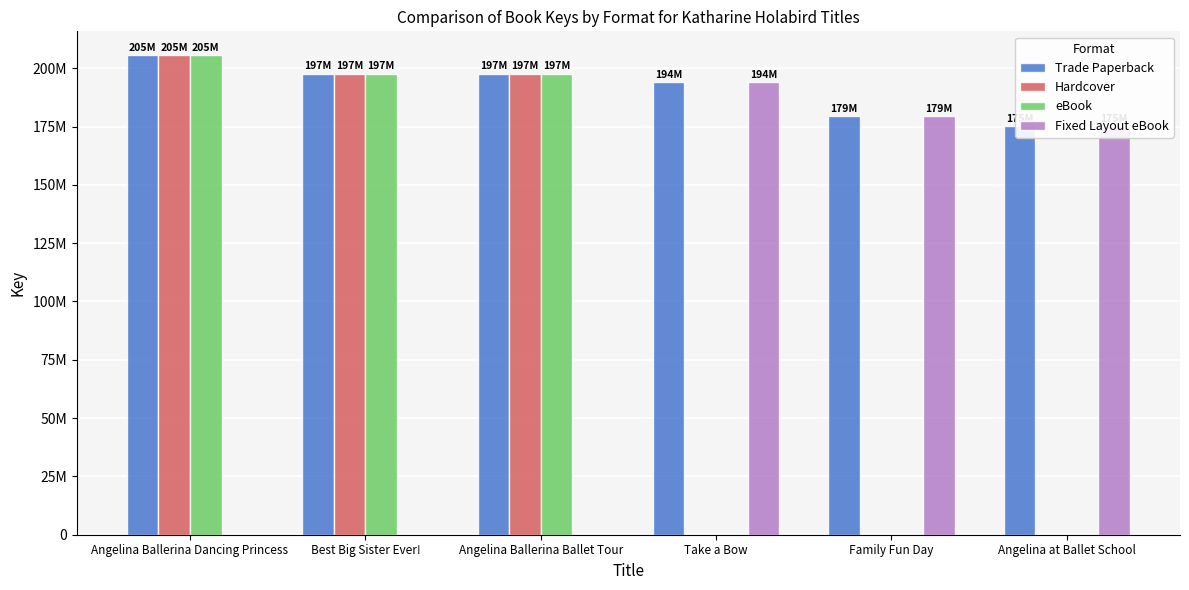

How many values in eBook are above zero?

3